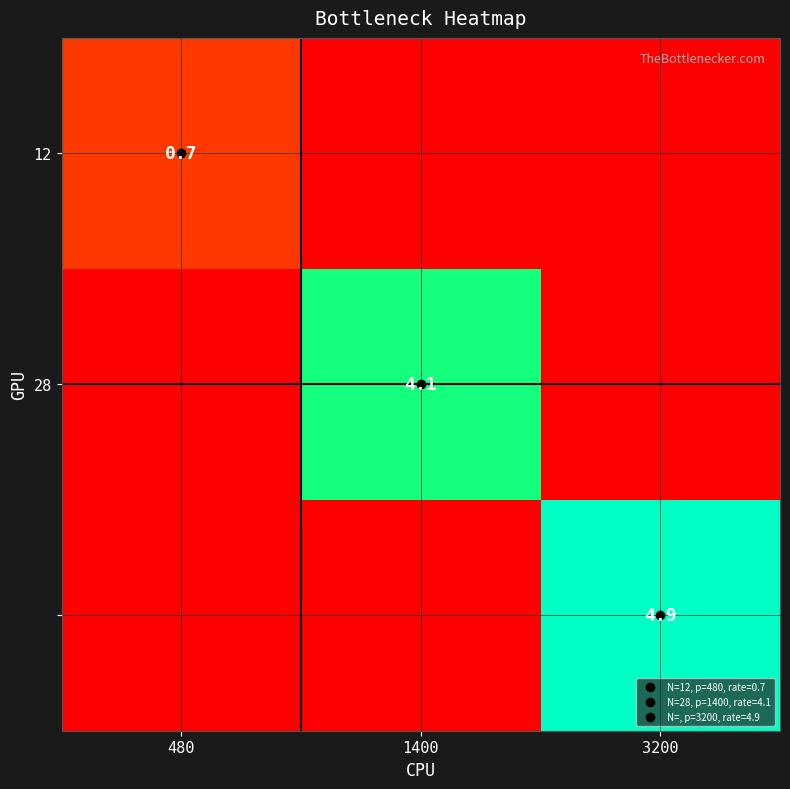

The value of 28 at 3200 is 0.0. True or false?

True